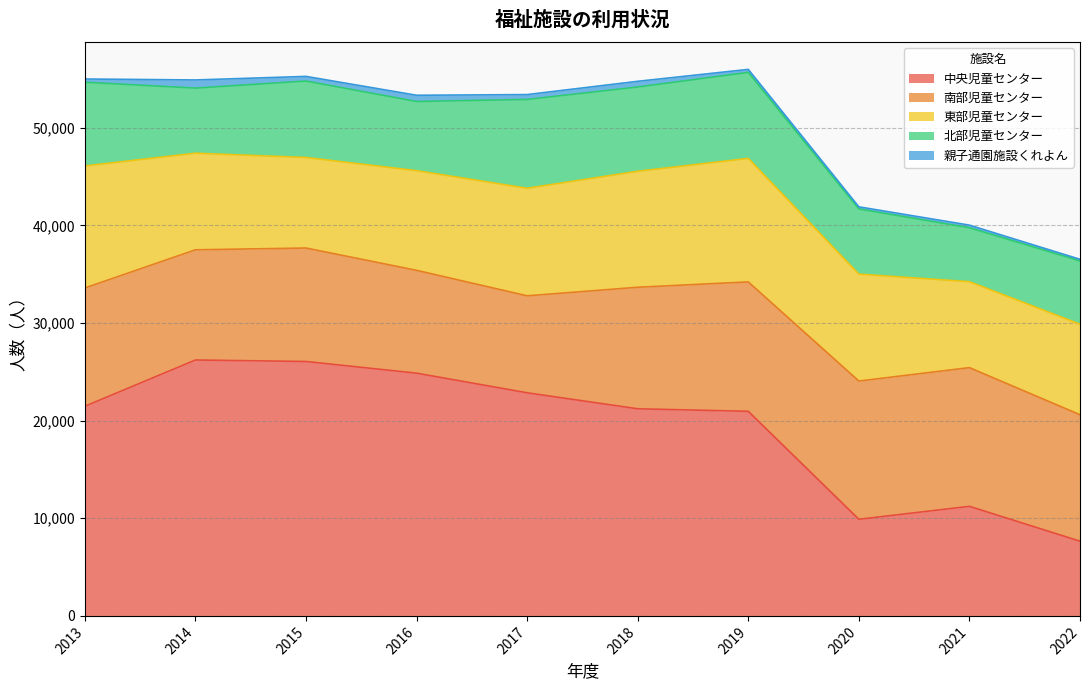

Reading left to right, extract all data points from this chart.

中央児童センター: 21477	26216	26062	24867	22855	21218	20958	9897	11224	7653
南部児童センター: 12119	11288	11624	10533	9936	12450	13258	14161	14209	12956
東部児童センター: 12500	9896	9274	10212	11018	11881	12652	10955	8804	9276
北部児童センター: 8574	6669	7833	7086	9101	8632	8812	6677	5529	6481
親子通園施設くれよん: 332	835	475	638	496	585	306	216	265	165